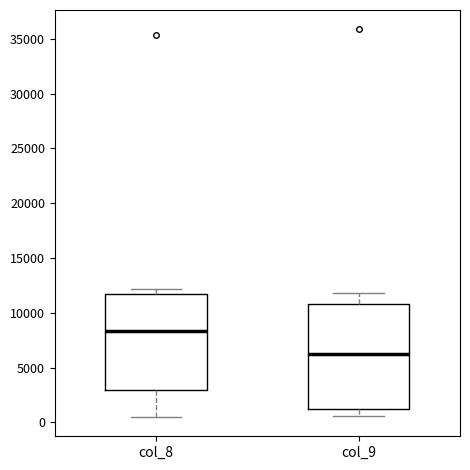

Where does the median line of the box for col_9 sit on the y-axis? The values are not printed on the chart, so give them approximately, as read against the axis.

6500